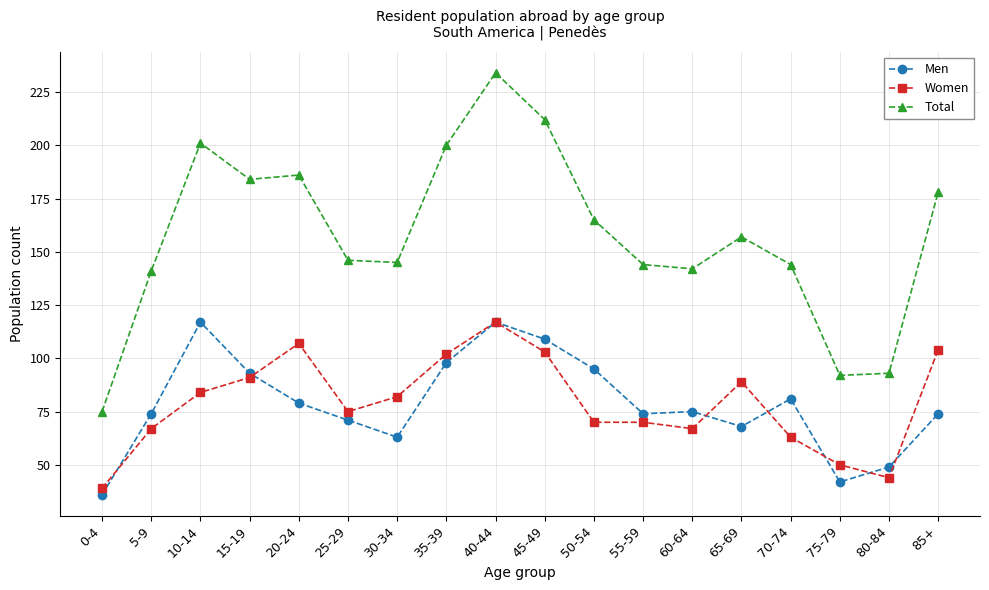

At which label does Men first exceed 75?

10-14